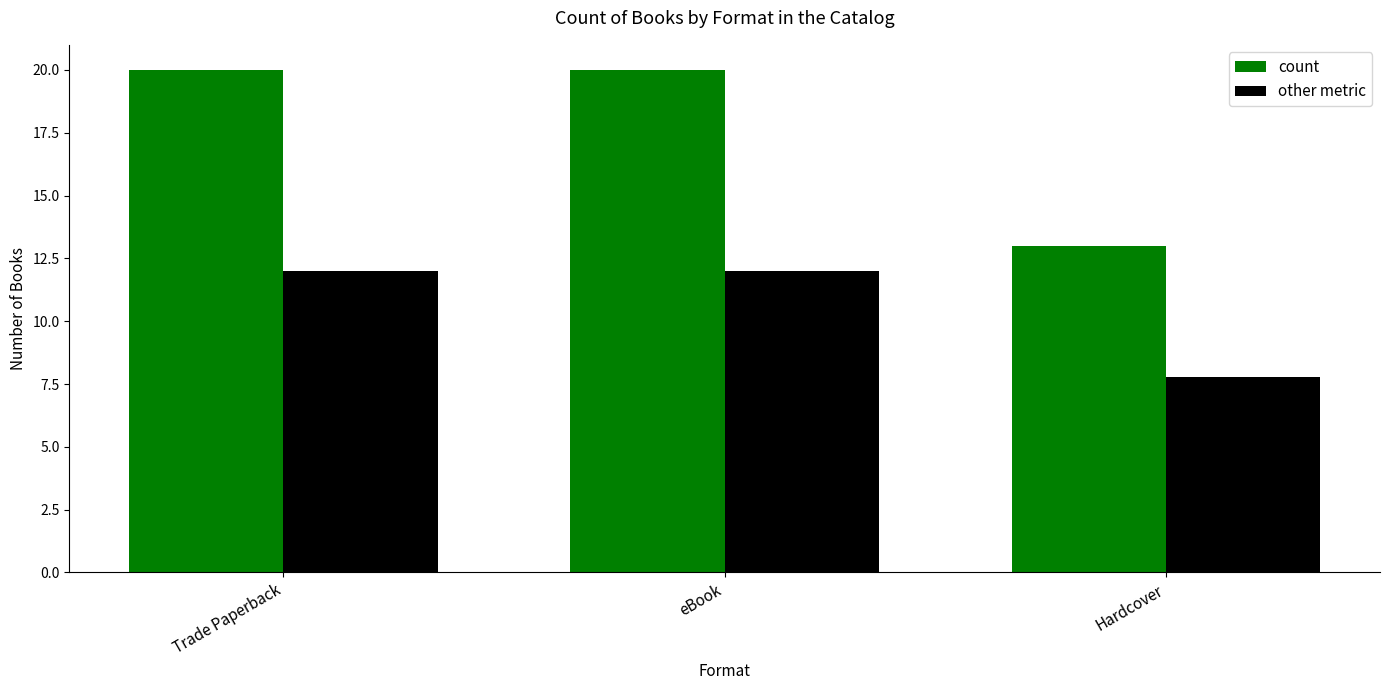

How many bars are there in each group?

2